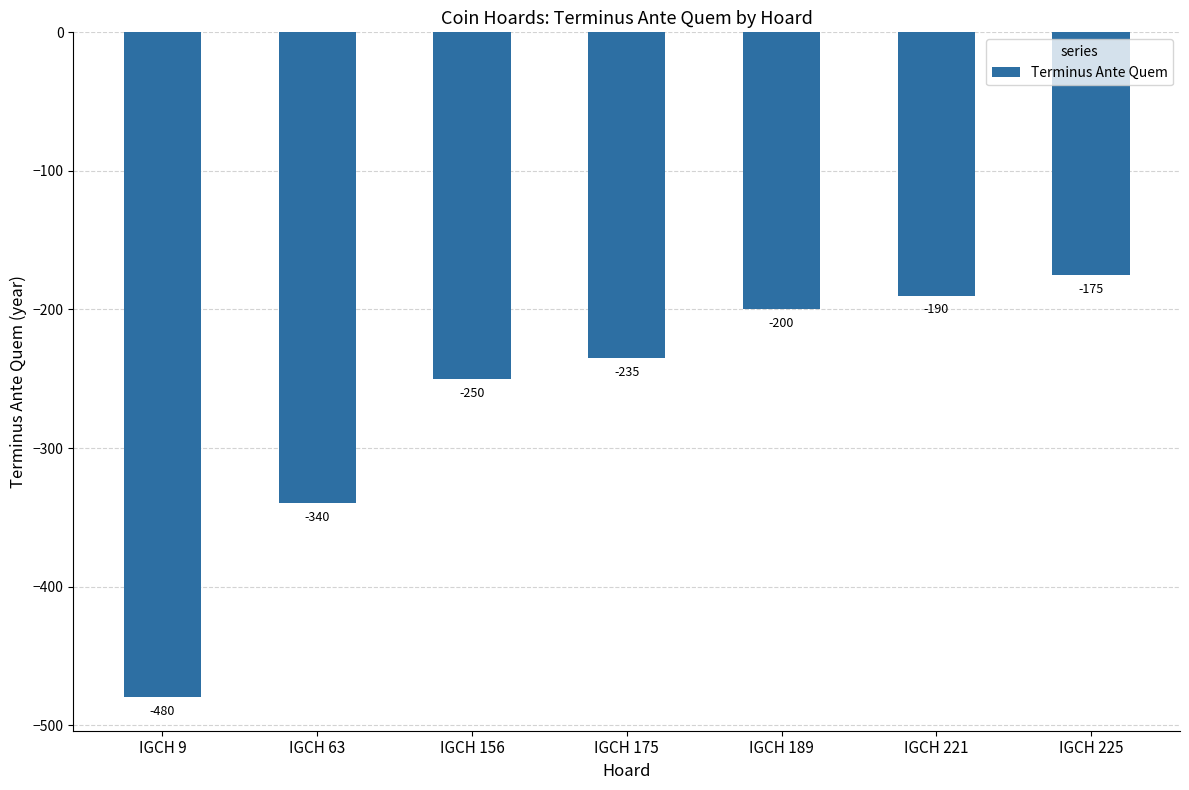

Rank the categories by value from lowest to highest.

IGCH 9, IGCH 63, IGCH 156, IGCH 175, IGCH 189, IGCH 221, IGCH 225